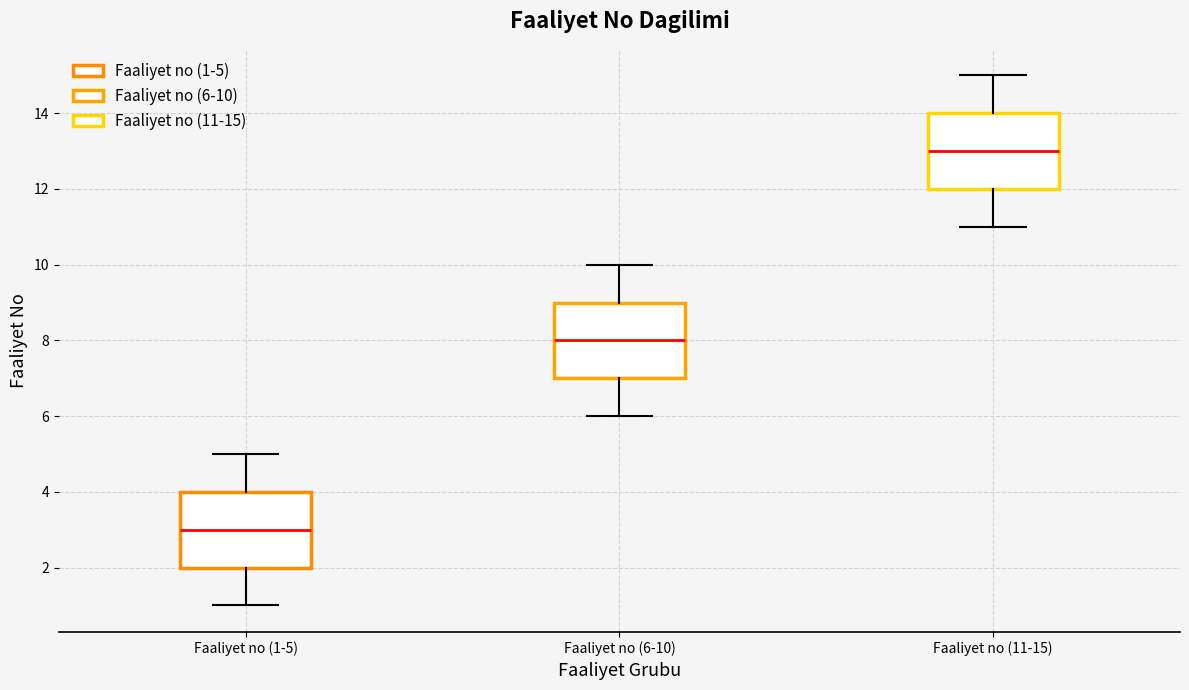

Reading left to right, transcribe this box plot: for each box, give where its median line is, the range the box spans, and where its two whiskers end, as read against the y-axis. The values are not printed on the chart, so give them approximately, as read against the axis.

Faaliyet no (1-5): median 3, box 2 to 4, whiskers 1 to 5
Faaliyet no (6-10): median 8, box 7 to 9, whiskers 6 to 10
Faaliyet no (11-15): median 13, box 12 to 14, whiskers 11 to 15